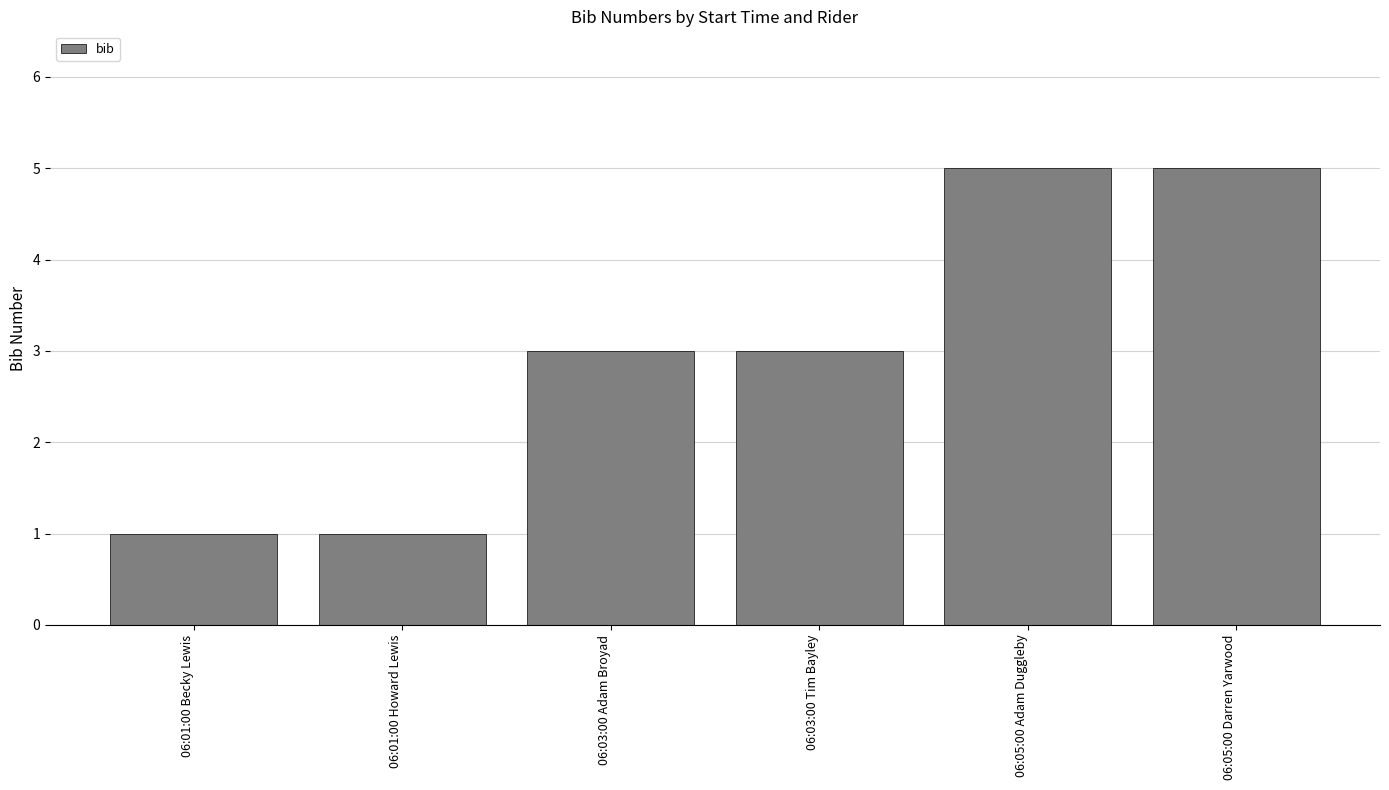

What is the average value?

3